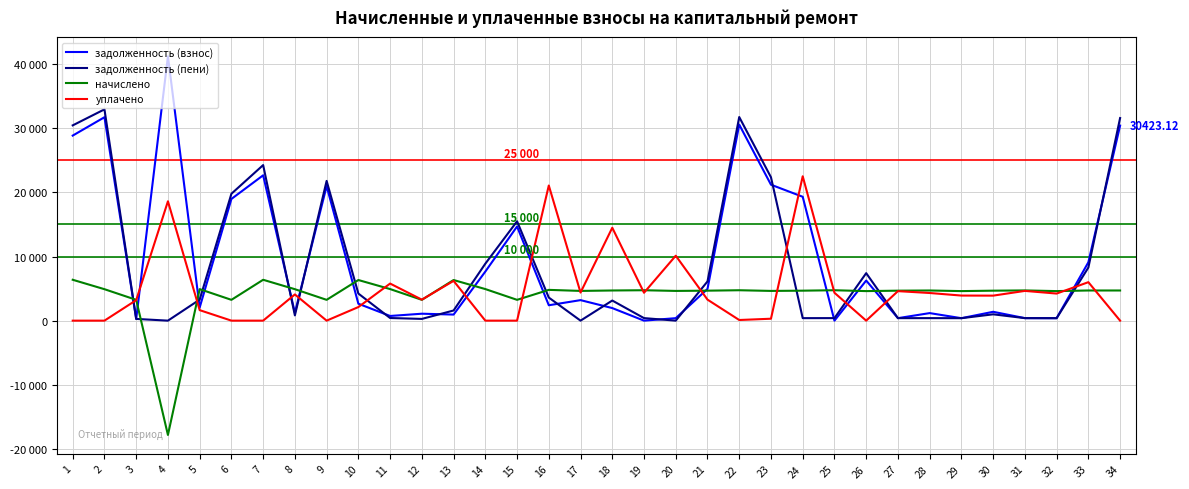

What is the sum of the начислено values at 7 and 31?

11088.0